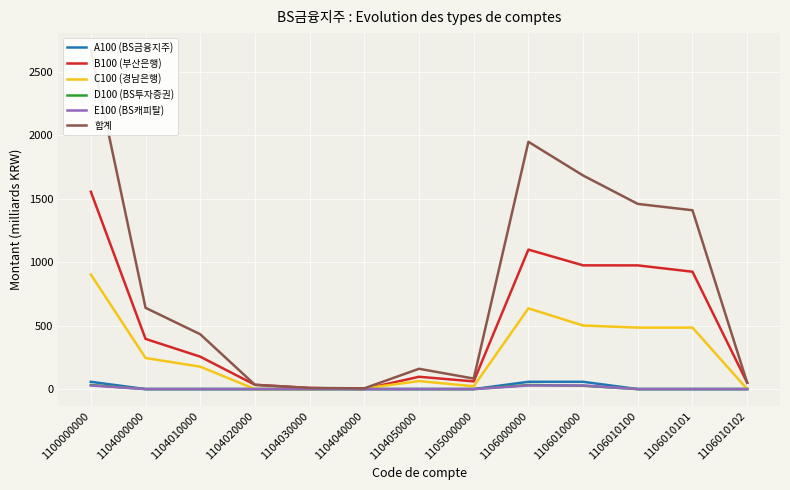

What is the total value across all series at 1106010100?

2919.0